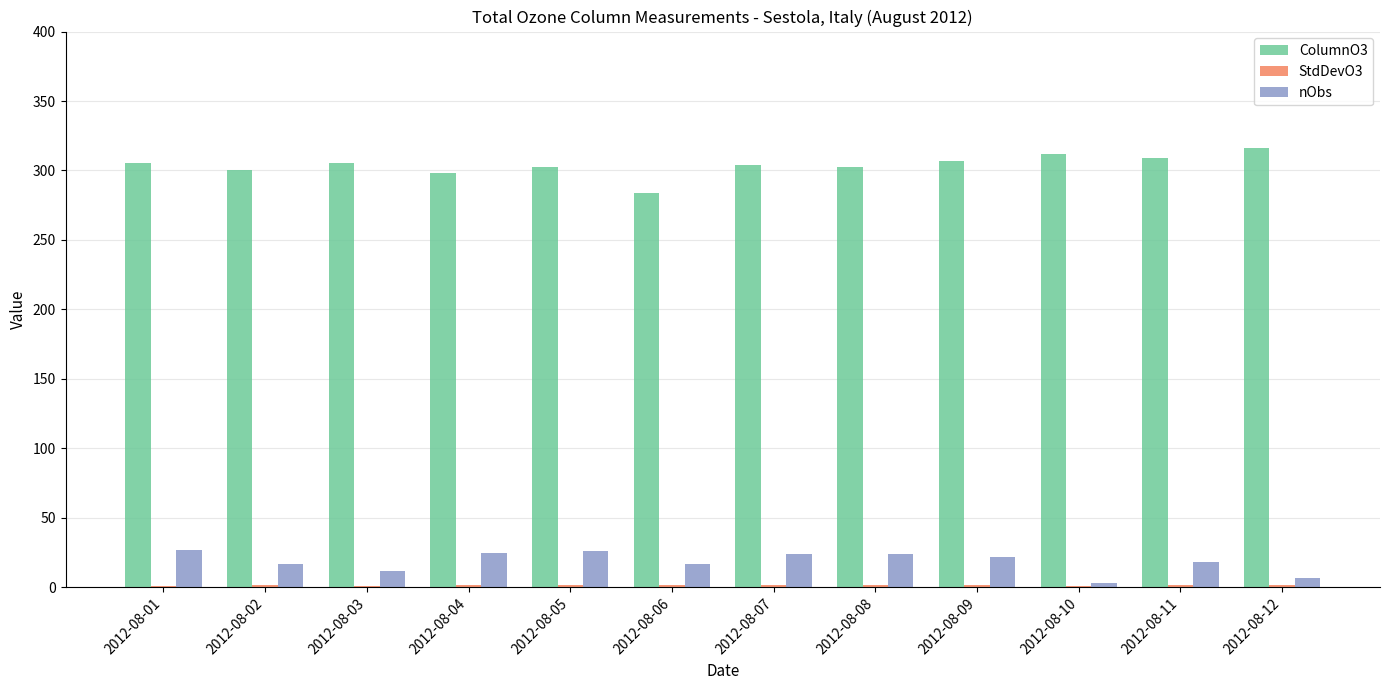

Is the value of nObs at 2012-08-11 greater than the value of ColumnO3 at 2012-08-12?

No